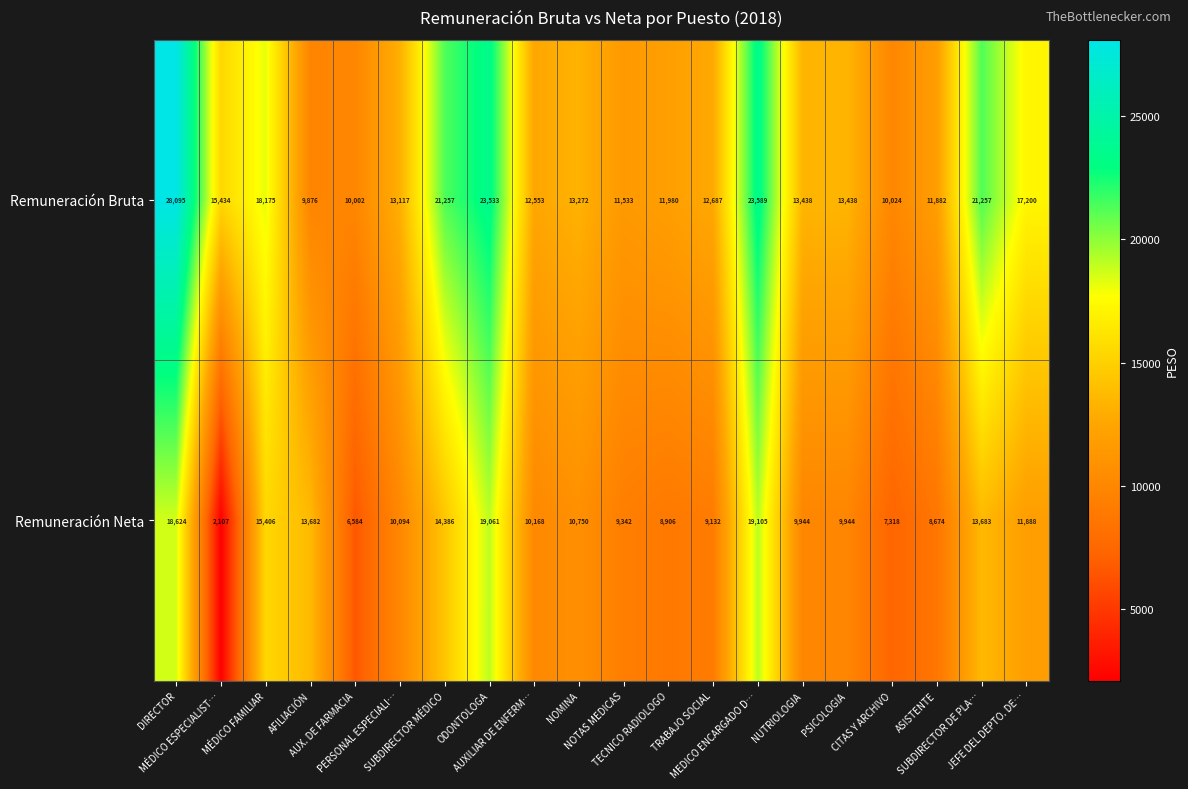

Between DIRECTOR and TRABAJO SOCIAL, which series saw the biggest shift?

Remuneración Bruta